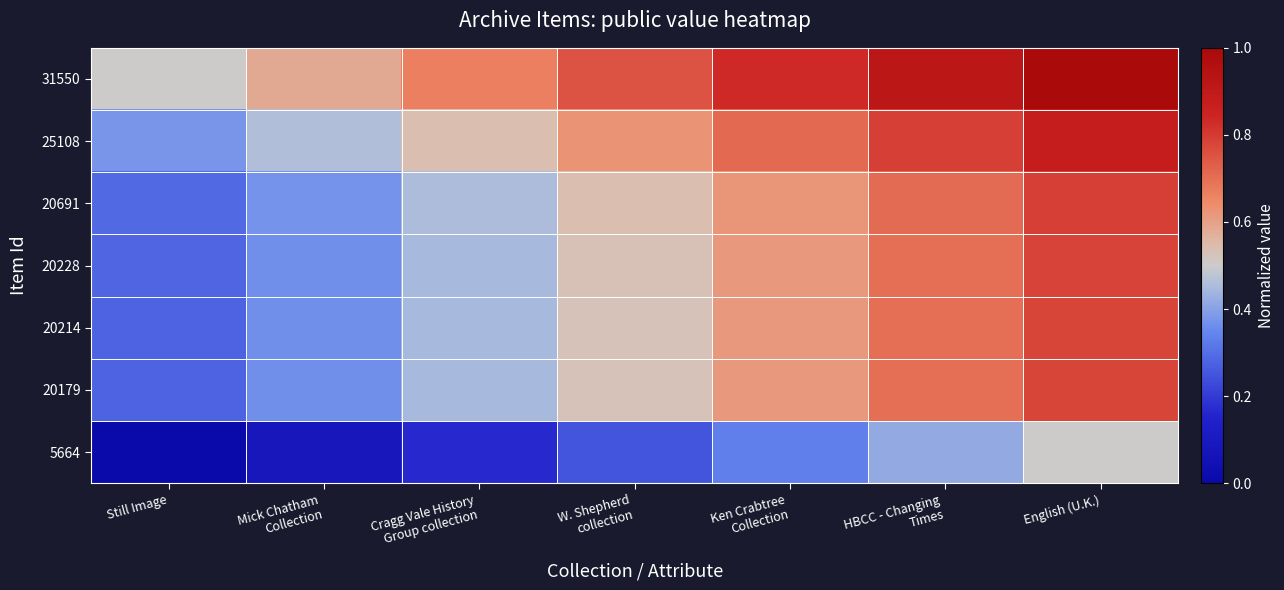

Reading right to left, transcribe all the data shown in this chart.

31550: English (U.K.)=1.0	HBCC - Changing
Times=0.9	Ken Crabtree
Collection=0.8	W. Shepherd
collection=0.8	Cragg Vale History
Group collection=0.7	Mick Chatham
Collection=0.6	Still Image=0.5
25108: English (U.K.)=0.9	HBCC - Changing
Times=0.8	Ken Crabtree
Collection=0.7	W. Shepherd
collection=0.6	Cragg Vale History
Group collection=0.5	Mick Chatham
Collection=0.5	Still Image=0.4
20691: English (U.K.)=0.8	HBCC - Changing
Times=0.7	Ken Crabtree
Collection=0.6	W. Shepherd
collection=0.5	Cragg Vale History
Group collection=0.5	Mick Chatham
Collection=0.4	Still Image=0.3
20228: English (U.K.)=0.8	HBCC - Changing
Times=0.7	Ken Crabtree
Collection=0.6	W. Shepherd
collection=0.5	Cragg Vale History
Group collection=0.4	Mick Chatham
Collection=0.4	Still Image=0.3
20214: English (U.K.)=0.8	HBCC - Changing
Times=0.7	Ken Crabtree
Collection=0.6	W. Shepherd
collection=0.5	Cragg Vale History
Group collection=0.4	Mick Chatham
Collection=0.4	Still Image=0.3
20179: English (U.K.)=0.8	HBCC - Changing
Times=0.7	Ken Crabtree
Collection=0.6	W. Shepherd
collection=0.5	Cragg Vale History
Group collection=0.4	Mick Chatham
Collection=0.4	Still Image=0.3
5664: English (U.K.)=0.5	HBCC - Changing
Times=0.4	Ken Crabtree
Collection=0.3	W. Shepherd
collection=0.2	Cragg Vale History
Group collection=0.2	Mick Chatham
Collection=0.1	Still Image=0.0